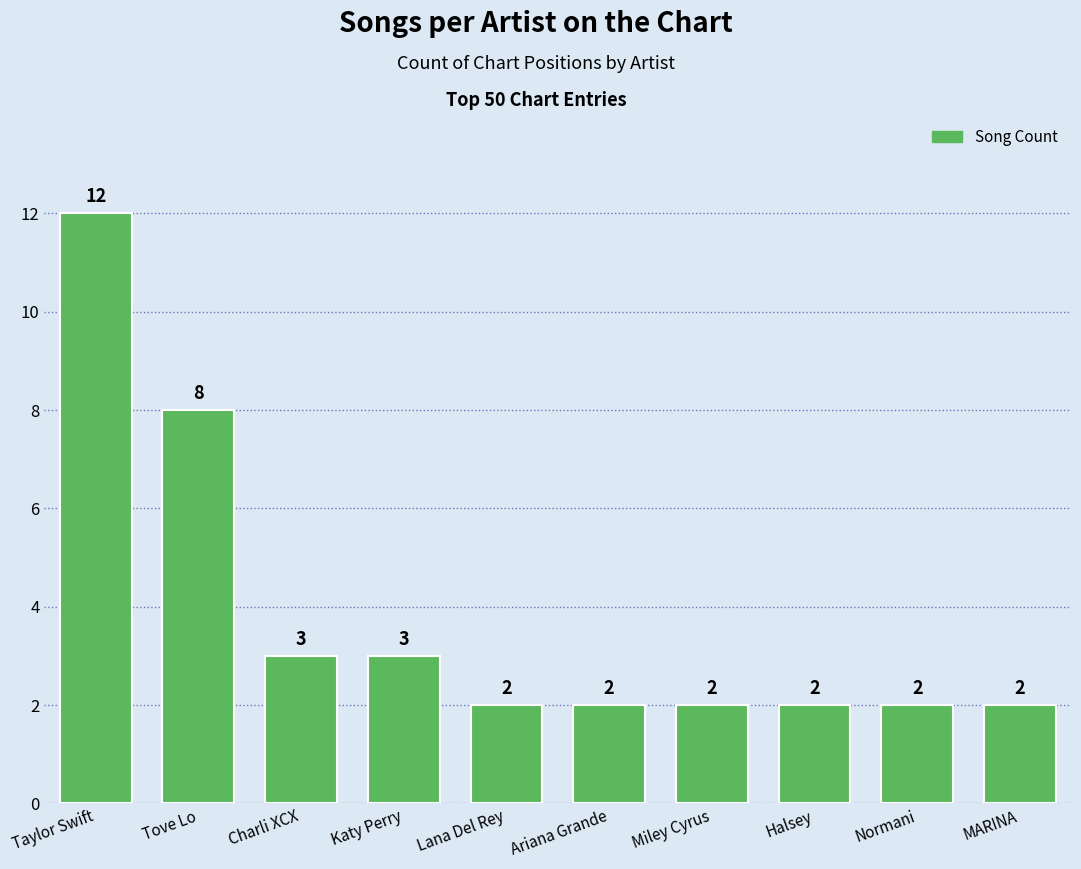

How many values are between 2 and 3?

8